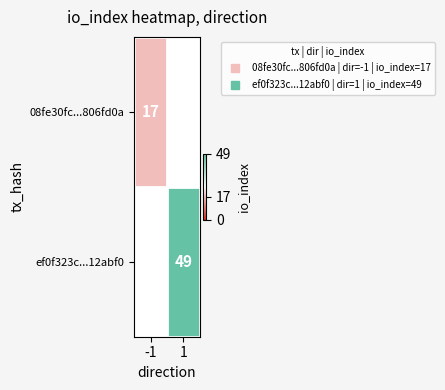

What is the approximate value of ef0f323c...12abf0 at 1?

49.0